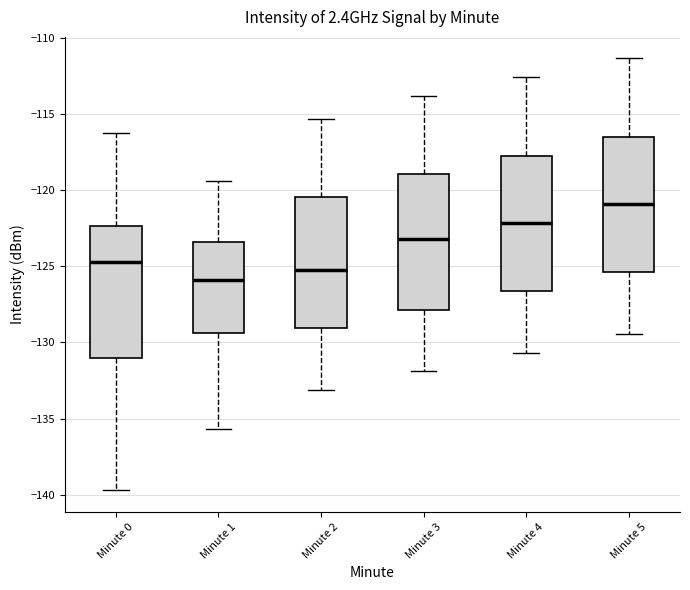

Reading left to right, read every box against the y-axis: the position of its median line, the range the box covers, and the ends of its whiskers. The values are not printed on the chart, so give them approximately, as read against the axis.

Minute 0: median -124.5, box -131.0 to -122.5, whiskers -139.5 to -116.0
Minute 1: median -126.0, box -129.5 to -123.5, whiskers -135.5 to -119.5
Minute 2: median -125.0, box -129.0 to -120.5, whiskers -133.0 to -115.5
Minute 3: median -123.0, box -128.0 to -119.0, whiskers -132.0 to -114.0
Minute 4: median -122.0, box -126.5 to -117.5, whiskers -130.5 to -112.5
Minute 5: median -121.0, box -125.5 to -116.5, whiskers -129.5 to -111.5